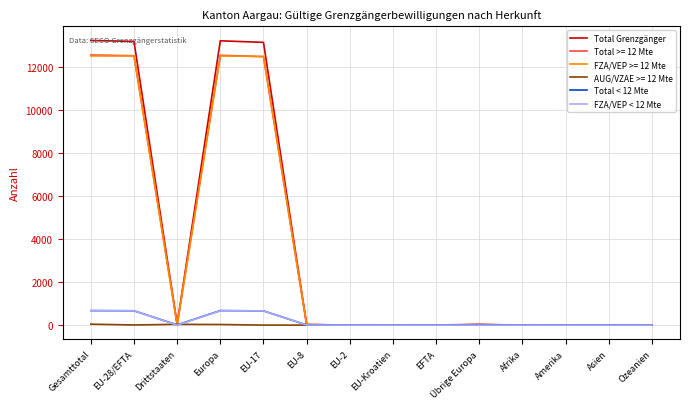

What is the greatest value displayed?

13217